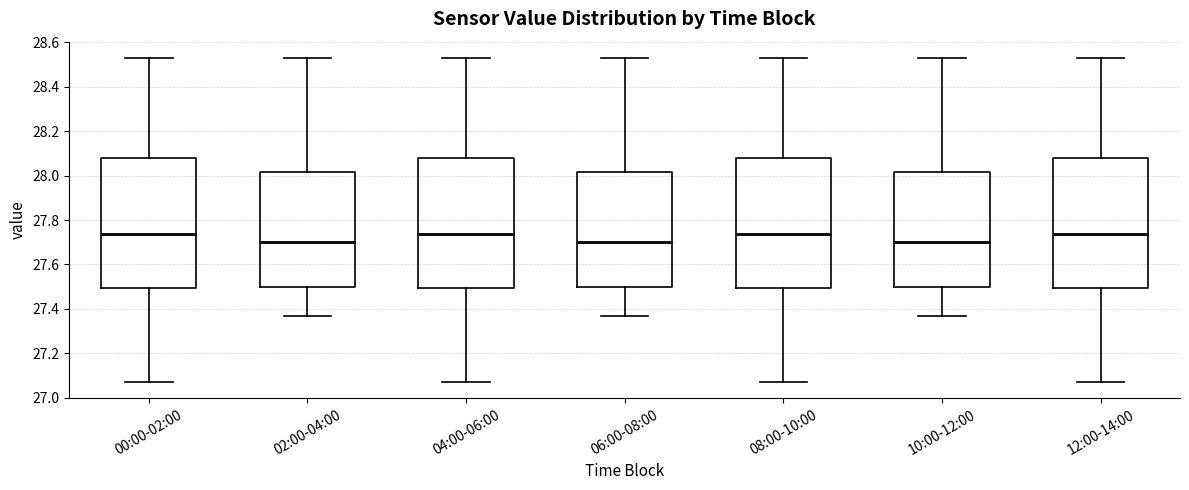

Where is the upper edge of the box for 00:00-02:00 on the y-axis? The values are not printed on the chart, so give them approximately, as read against the axis.

28.08